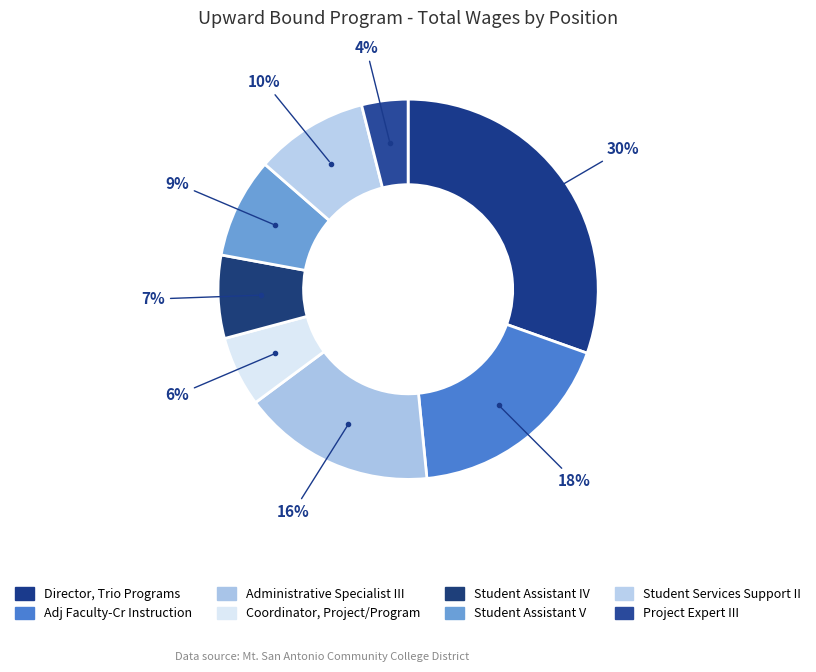

To the nearest percent, what is the difference between the Student Assistant V and Coordinator, Project/Program slice percentages?

3%